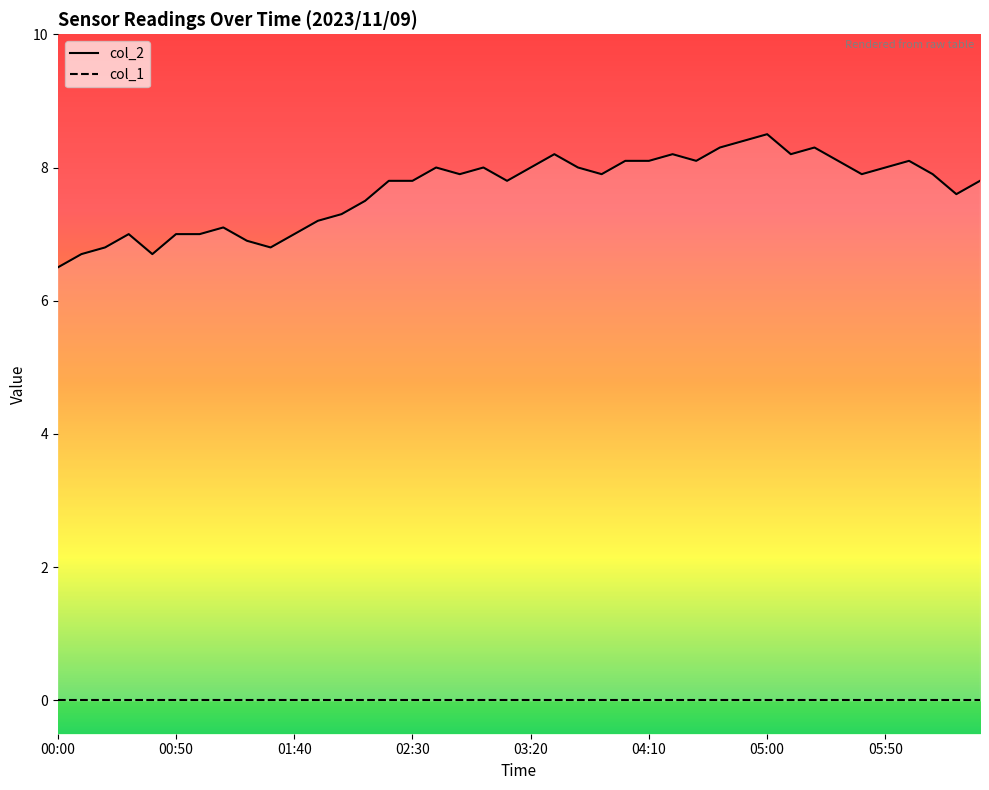

At which label does col_2 reach its peak?

05:00